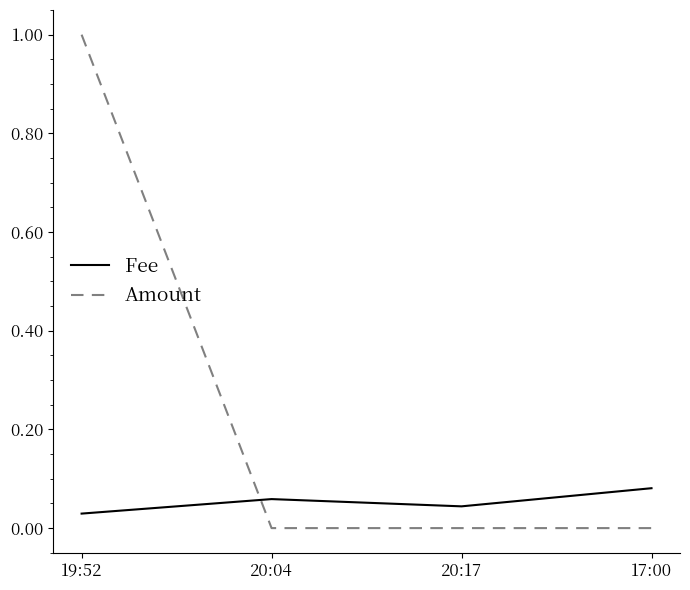

Count the Amount values in the range 0 to 1.

4